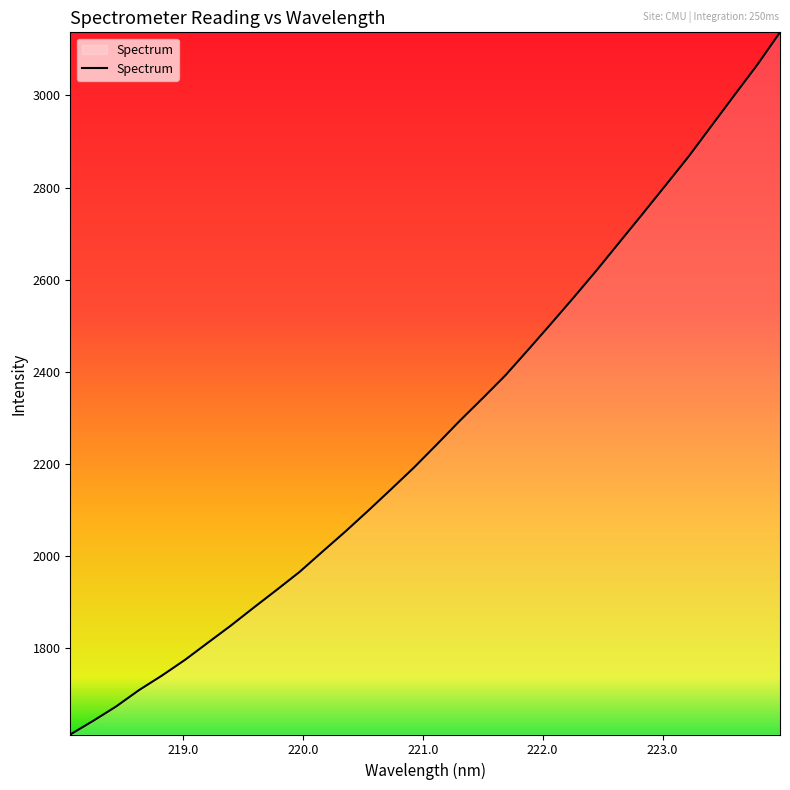

What is the minimum value shown in the chart?

1613.0